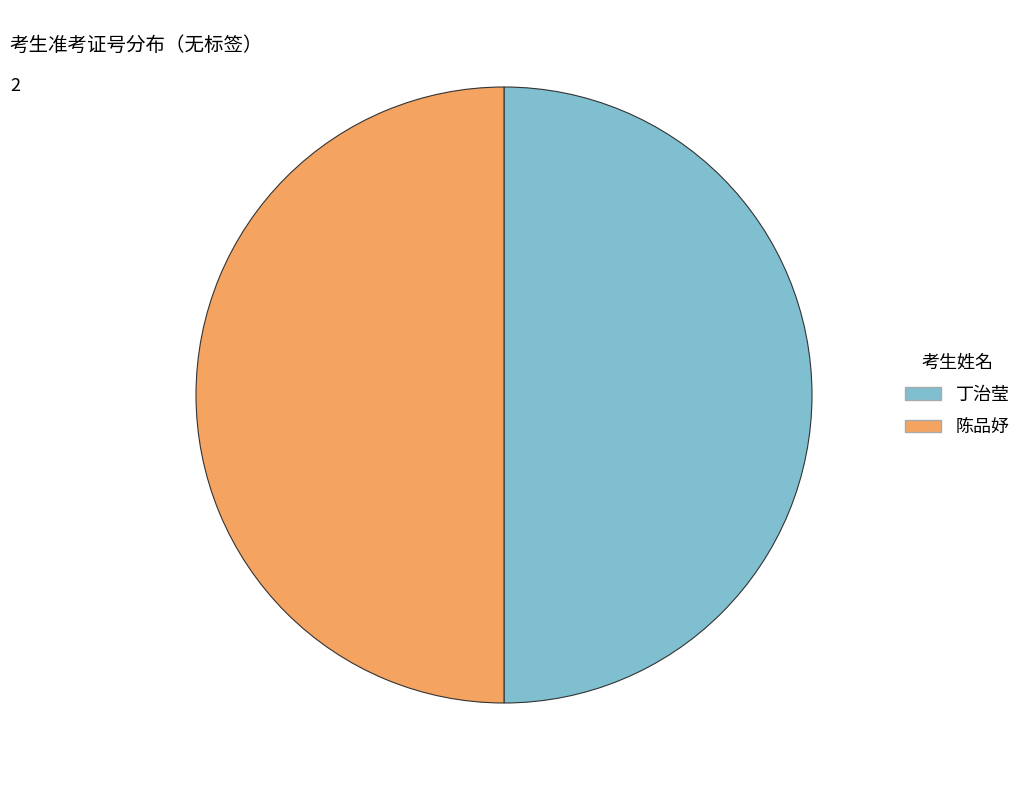

The 陈品妤 slice represents 50% of the pie. True or false?

True